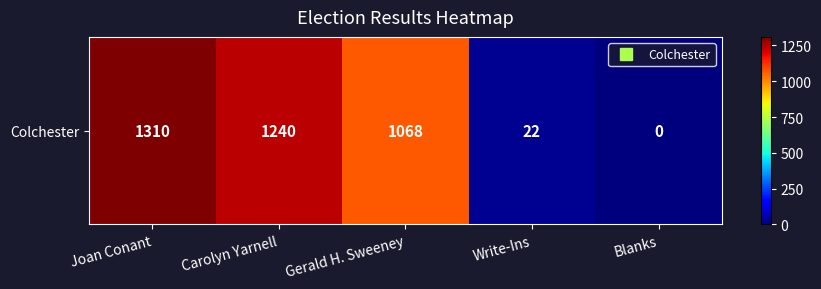

Which category has the highest value across all series?

Joan Conant